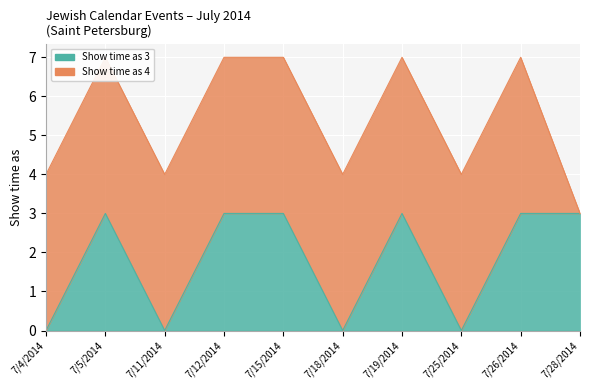

At which category does the data reach its first local peak?

7/5/2014